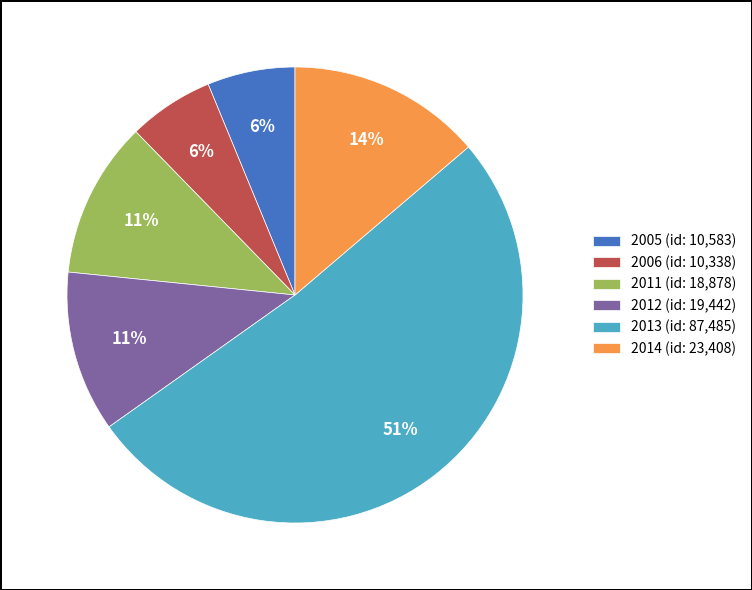

To the nearest percent, what is the difference between the 2012 and 2006 slice percentages?

5%